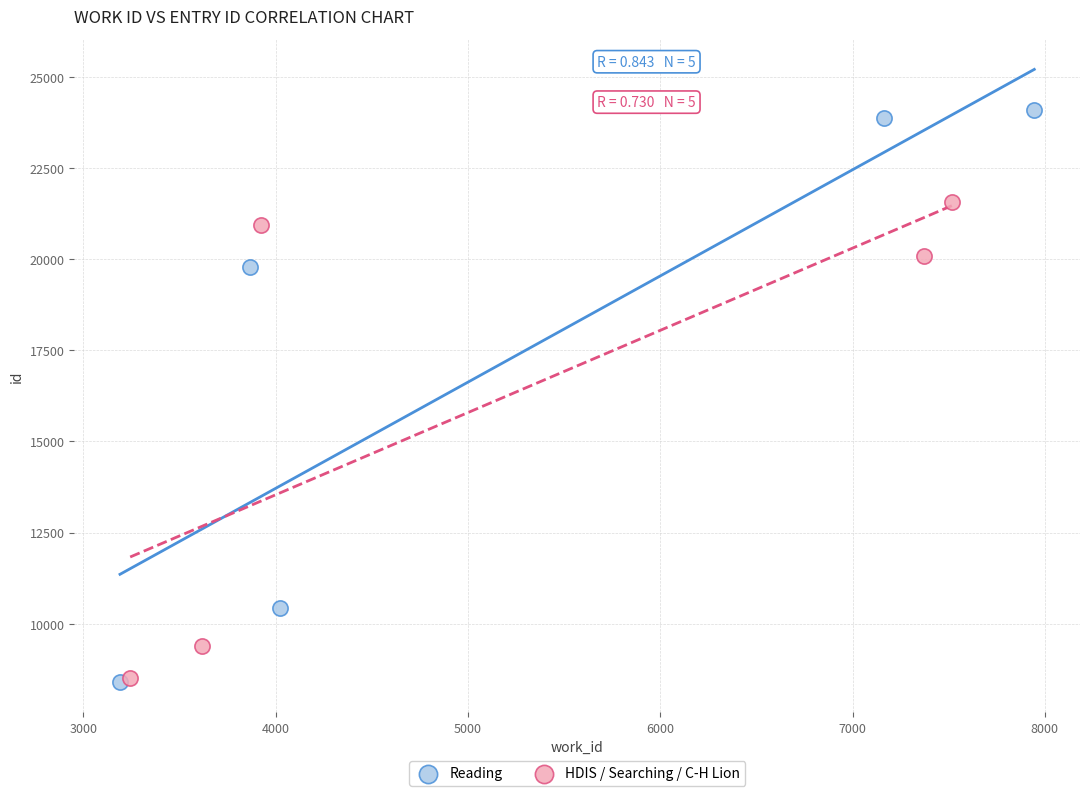

Which series has the largest Y range (max minus min)?

Reading